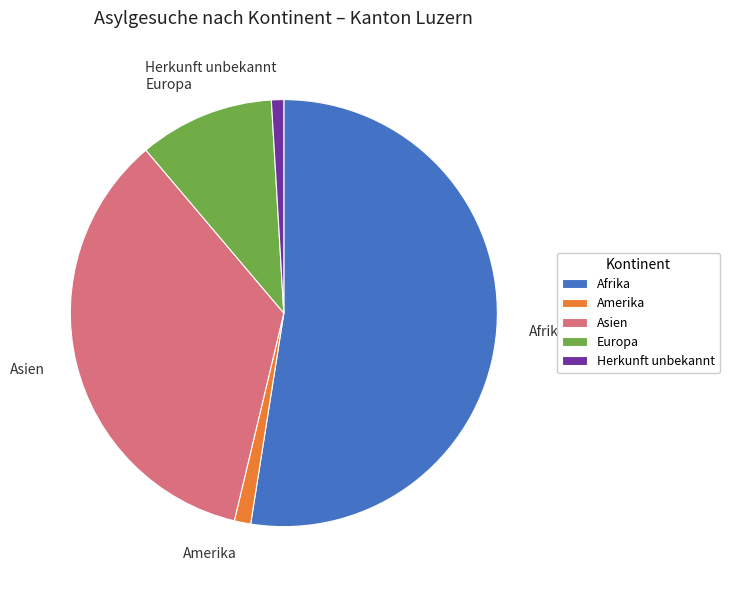

Between Afrika and Europa, which is larger?

Afrika